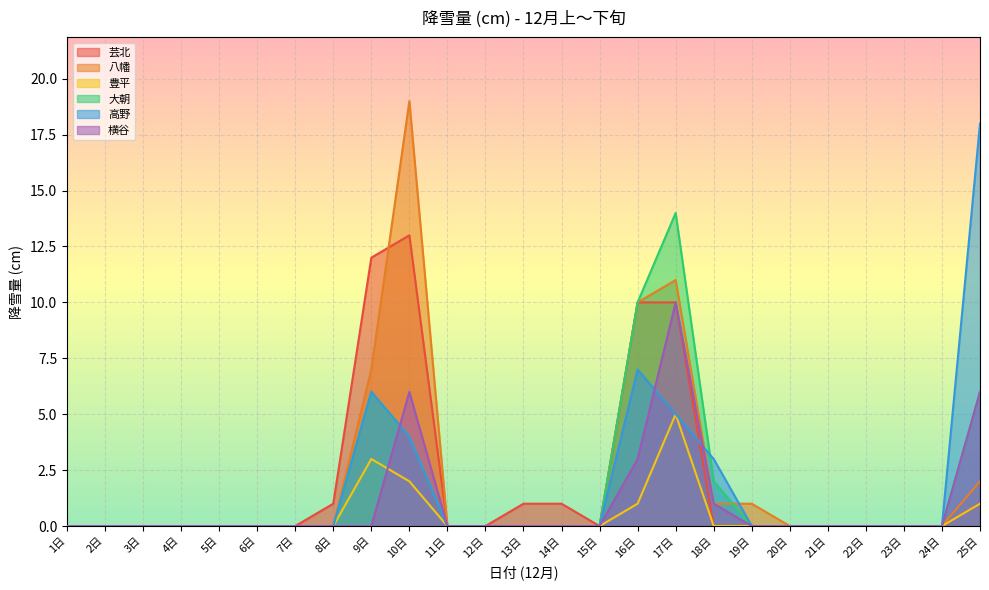

What is the value of the 豊平 point at the 9th from the left?

3